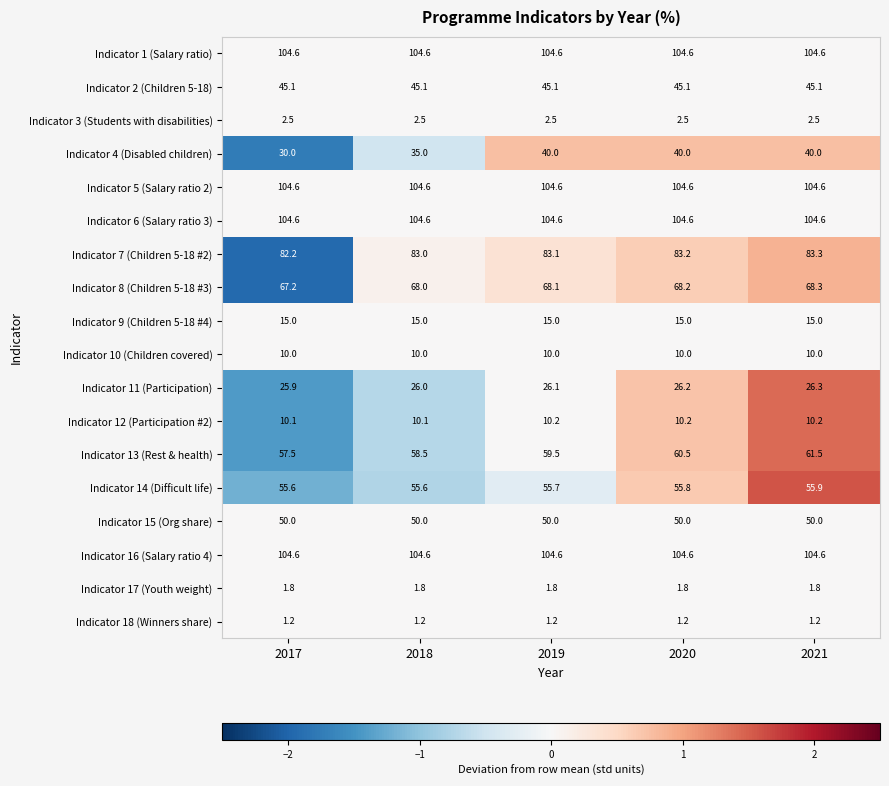

The value of Indicator 3 (Students with disabilities) at 2021 is 0.8. True or false?

False